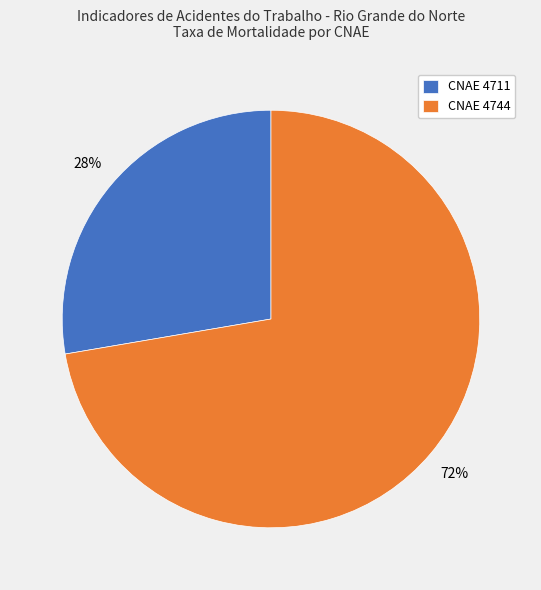

Count the number of slices in the pie.

2